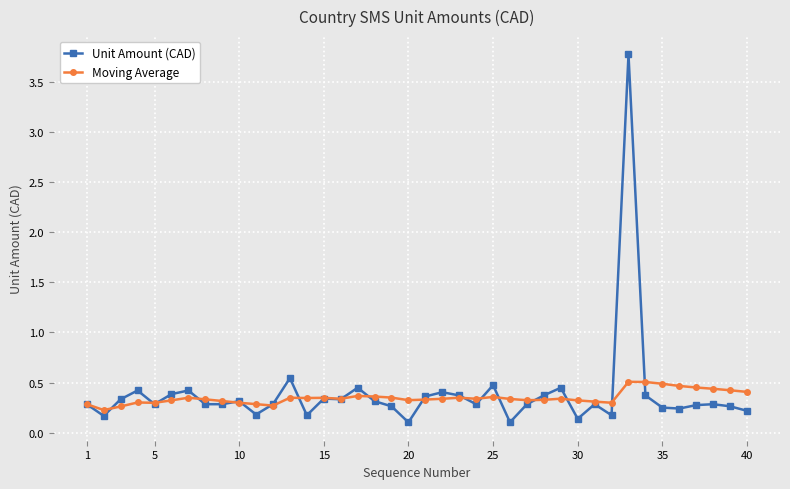

True or false: Moving Average has more than 1 interior local peaks.

True